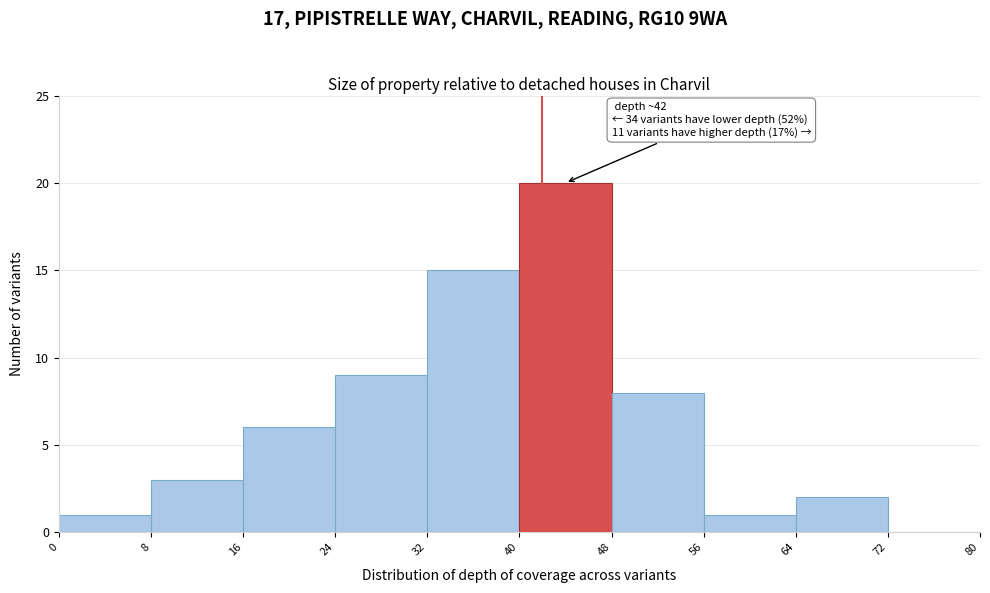

Which range on the x-axis has the tallest bar?

40 to 48